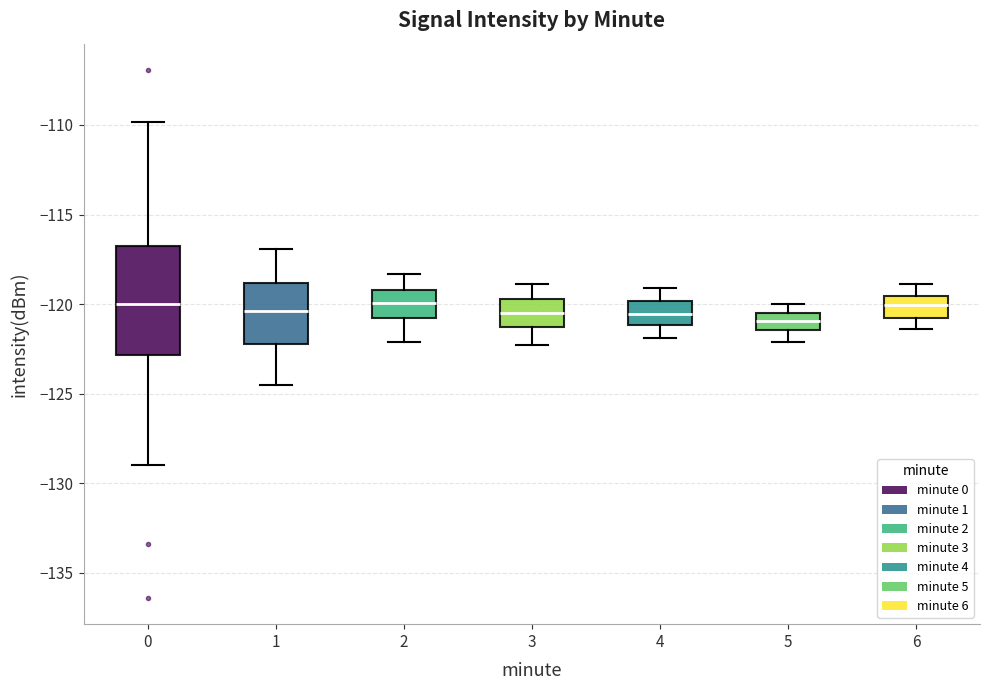

Where is the lower edge of the box at x = 1 on the y-axis? The values are not printed on the chart, so give them approximately, as read against the axis.

-122.0